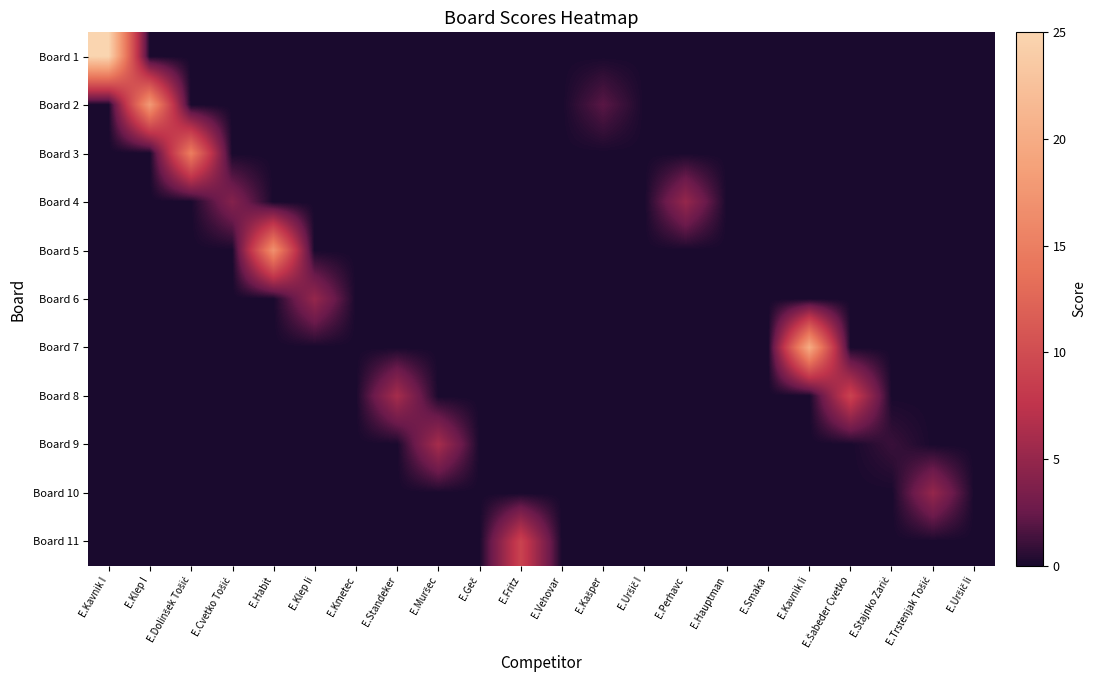

Reading left to right, what are all the values shown in this chart?

Board 1: E.Kavnik I=25	E.Klep I=0	E.Dolinšek Tošić=0	E.Cvetko Tošić=0	E.Habit=0	E.Klep Ii=0	E.Kmetec=0	E.Standeker=0	E.Muršec=0	E.Geč=0	E.Fritz=0	E.Vehovar=0	E.Kašper=0	E.Uršič I=0	E.Perhavc=0	E.Hauptman=0	E.Smaka=0	E.Kavnik Ii=0	E.Šabeder Cvetko=0	E.Stajnko Zarić=0	E.Trstenjak Tošić=0	E.Uršič Ii=0
Board 2: E.Kavnik I=0	E.Klep I=18	E.Dolinšek Tošić=0	E.Cvetko Tošić=0	E.Habit=0	E.Klep Ii=0	E.Kmetec=0	E.Standeker=0	E.Muršec=0	E.Geč=0	E.Fritz=0	E.Vehovar=0	E.Kašper=2	E.Uršič I=0	E.Perhavc=0	E.Hauptman=0	E.Smaka=0	E.Kavnik Ii=0	E.Šabeder Cvetko=0	E.Stajnko Zarić=0	E.Trstenjak Tošić=0	E.Uršič Ii=0
Board 3: E.Kavnik I=0	E.Klep I=0	E.Dolinšek Tošić=15	E.Cvetko Tošić=0	E.Habit=0	E.Klep Ii=0	E.Kmetec=0	E.Standeker=0	E.Muršec=0	E.Geč=0	E.Fritz=0	E.Vehovar=0	E.Kašper=0	E.Uršič I=0	E.Perhavc=0	E.Hauptman=0	E.Smaka=0	E.Kavnik Ii=0	E.Šabeder Cvetko=0	E.Stajnko Zarić=0	E.Trstenjak Tošić=0	E.Uršič Ii=0
Board 4: E.Kavnik I=0	E.Klep I=0	E.Dolinšek Tošić=0	E.Cvetko Tošić=4	E.Habit=0	E.Klep Ii=0	E.Kmetec=0	E.Standeker=0	E.Muršec=0	E.Geč=0	E.Fritz=0	E.Vehovar=0	E.Kašper=0	E.Uršič I=0	E.Perhavc=5	E.Hauptman=0	E.Smaka=0	E.Kavnik Ii=0	E.Šabeder Cvetko=0	E.Stajnko Zarić=0	E.Trstenjak Tošić=0	E.Uršič Ii=0
Board 5: E.Kavnik I=0	E.Klep I=0	E.Dolinšek Tošić=0	E.Cvetko Tošić=0	E.Habit=17	E.Klep Ii=0	E.Kmetec=0	E.Standeker=0	E.Muršec=0	E.Geč=0	E.Fritz=0	E.Vehovar=0	E.Kašper=0	E.Uršič I=0	E.Perhavc=0	E.Hauptman=0	E.Smaka=0	E.Kavnik Ii=0	E.Šabeder Cvetko=0	E.Stajnko Zarić=0	E.Trstenjak Tošić=0	E.Uršič Ii=0
Board 6: E.Kavnik I=0	E.Klep I=0	E.Dolinšek Tošić=0	E.Cvetko Tošić=0	E.Habit=0	E.Klep Ii=5	E.Kmetec=0	E.Standeker=0	E.Muršec=0	E.Geč=0	E.Fritz=0	E.Vehovar=0	E.Kašper=0	E.Uršič I=0	E.Perhavc=0	E.Hauptman=0	E.Smaka=0	E.Kavnik Ii=0	E.Šabeder Cvetko=0	E.Stajnko Zarić=0	E.Trstenjak Tošić=0	E.Uršič Ii=0
Board 7: E.Kavnik I=0	E.Klep I=0	E.Dolinšek Tošić=0	E.Cvetko Tošić=0	E.Habit=0	E.Klep Ii=0	E.Kmetec=0	E.Standeker=0	E.Muršec=0	E.Geč=0	E.Fritz=0	E.Vehovar=0	E.Kašper=0	E.Uršič I=0	E.Perhavc=0	E.Hauptman=0	E.Smaka=0	E.Kavnik Ii=20	E.Šabeder Cvetko=0	E.Stajnko Zarić=0	E.Trstenjak Tošić=0	E.Uršič Ii=0
Board 8: E.Kavnik I=0	E.Klep I=0	E.Dolinšek Tošić=0	E.Cvetko Tošić=0	E.Habit=0	E.Klep Ii=0	E.Kmetec=0	E.Standeker=6	E.Muršec=0	E.Geč=0	E.Fritz=0	E.Vehovar=0	E.Kašper=0	E.Uršič I=0	E.Perhavc=0	E.Hauptman=0	E.Smaka=0	E.Kavnik Ii=0	E.Šabeder Cvetko=9	E.Stajnko Zarić=0	E.Trstenjak Tošić=0	E.Uršič Ii=0
Board 9: E.Kavnik I=0	E.Klep I=0	E.Dolinšek Tošić=0	E.Cvetko Tošić=0	E.Habit=0	E.Klep Ii=0	E.Kmetec=0	E.Standeker=0	E.Muršec=6	E.Geč=0	E.Fritz=0	E.Vehovar=0	E.Kašper=0	E.Uršič I=0	E.Perhavc=0	E.Hauptman=0	E.Smaka=0	E.Kavnik Ii=0	E.Šabeder Cvetko=0	E.Stajnko Zarić=1	E.Trstenjak Tošić=0	E.Uršič Ii=0
Board 10: E.Kavnik I=0	E.Klep I=0	E.Dolinšek Tošić=0	E.Cvetko Tošić=0	E.Habit=0	E.Klep Ii=0	E.Kmetec=0	E.Standeker=0	E.Muršec=0	E.Geč=0	E.Fritz=0	E.Vehovar=0	E.Kašper=0	E.Uršič I=0	E.Perhavc=0	E.Hauptman=0	E.Smaka=0	E.Kavnik Ii=0	E.Šabeder Cvetko=0	E.Stajnko Zarić=0	E.Trstenjak Tošić=5	E.Uršič Ii=0
Board 11: E.Kavnik I=0	E.Klep I=0	E.Dolinšek Tošić=0	E.Cvetko Tošić=0	E.Habit=0	E.Klep Ii=0	E.Kmetec=0	E.Standeker=0	E.Muršec=0	E.Geč=0	E.Fritz=9	E.Vehovar=0	E.Kašper=0	E.Uršič I=0	E.Perhavc=0	E.Hauptman=0	E.Smaka=0	E.Kavnik Ii=0	E.Šabeder Cvetko=0	E.Stajnko Zarić=0	E.Trstenjak Tošić=0	E.Uršič Ii=0